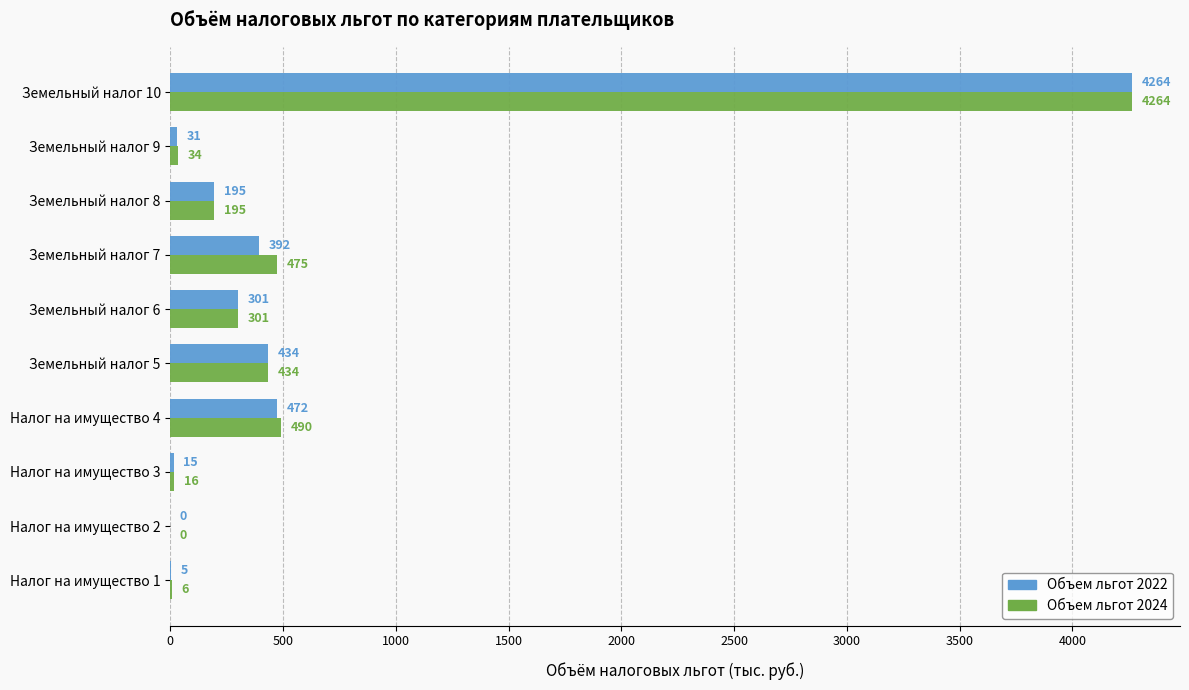

True or false: Объем льгот 2022 has a value of 195 at Земельный налог 8.

True